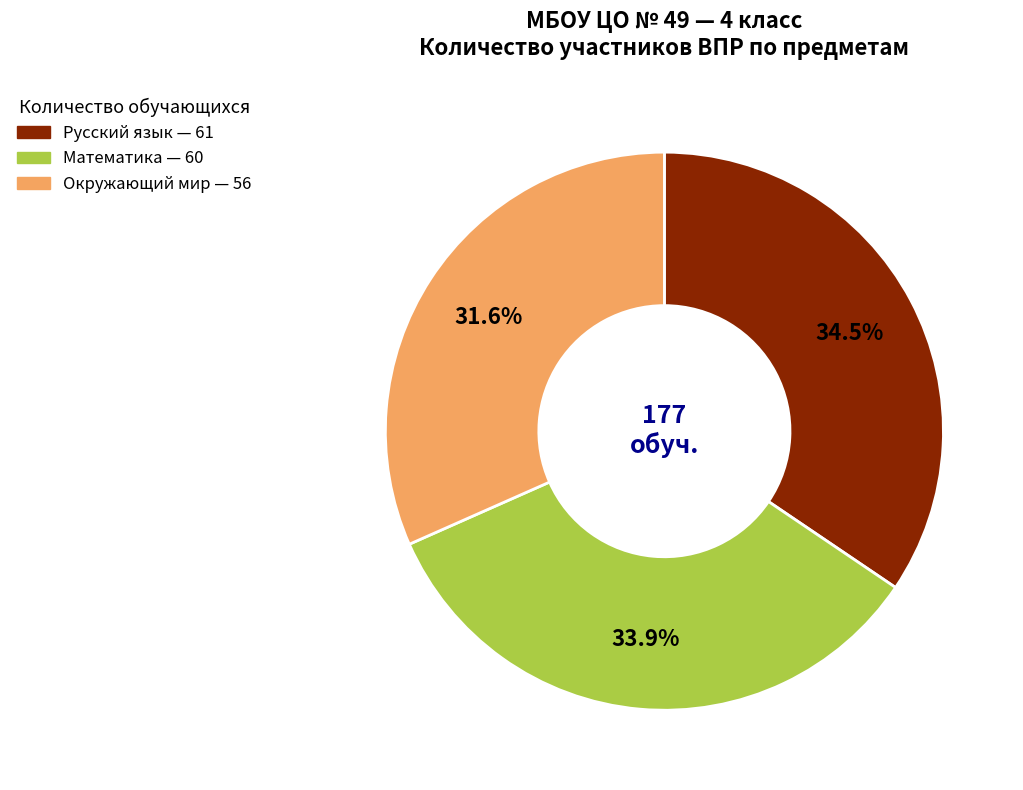

Is it true that Математика is 34% of the pie?

True